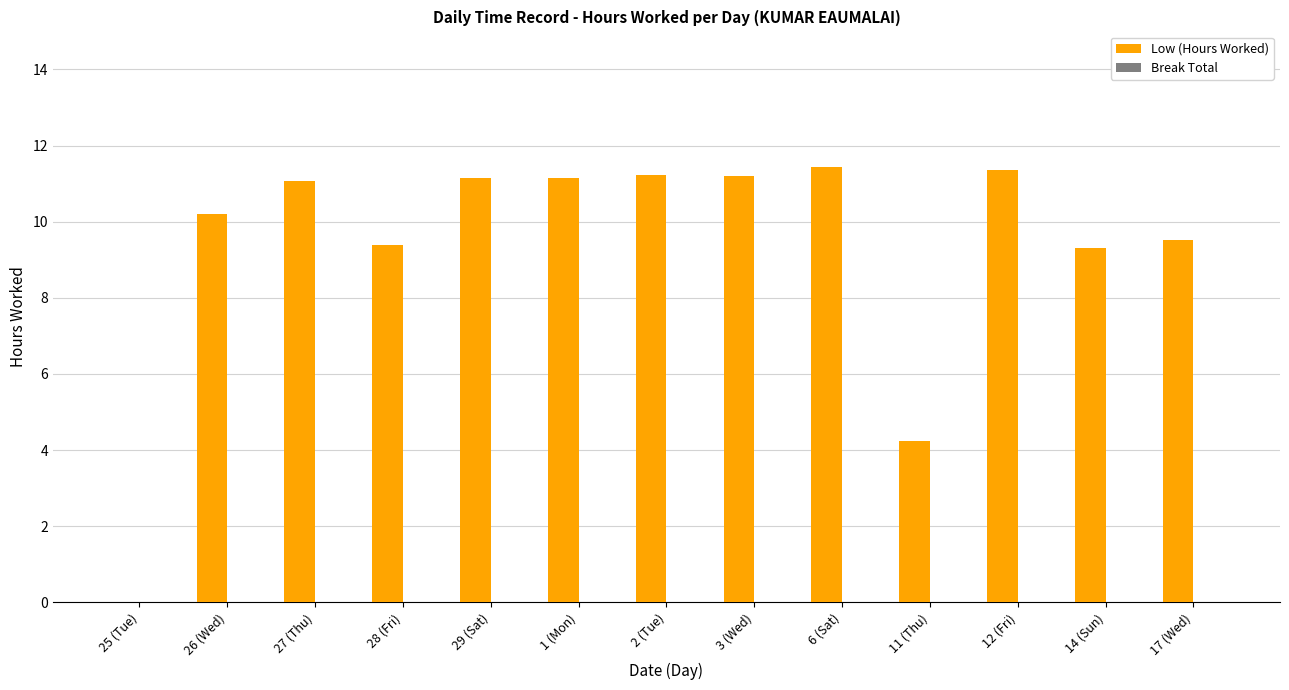

What is the sum of all values?

121.2